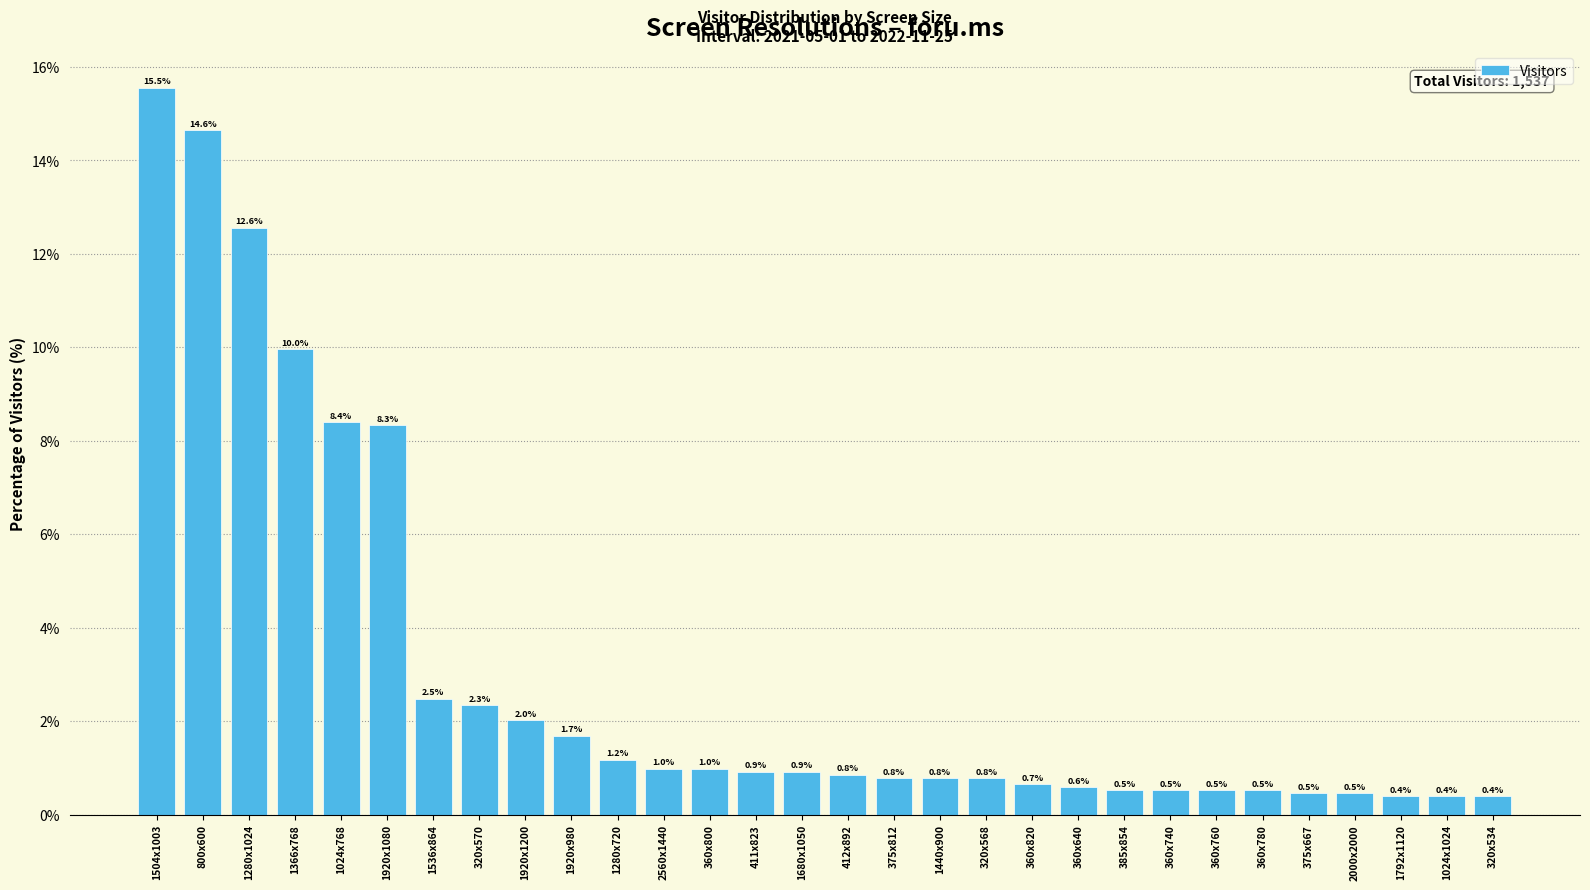

Reading right to left, extract all data points from this chart.

320x534=0.4	1024x1024=0.4	1792x1120=0.4	2000x2000=0.5	375x667=0.5	360x780=0.5	360x760=0.5	360x740=0.5	385x854=0.5	360x640=0.6	360x820=0.7	320x568=0.8	1440x900=0.8	375x812=0.8	412x892=0.8	1680x1050=0.9	411x823=0.9	360x800=1.0	2560x1440=1.0	1280x720=1.2	1920x980=1.7	1920x1200=2.0	320x570=2.3	1536x864=2.5	1920x1080=8.3	1024x768=8.4	1366x768=10.0	1280x1024=12.6	800x600=14.6	1504x1003=15.5